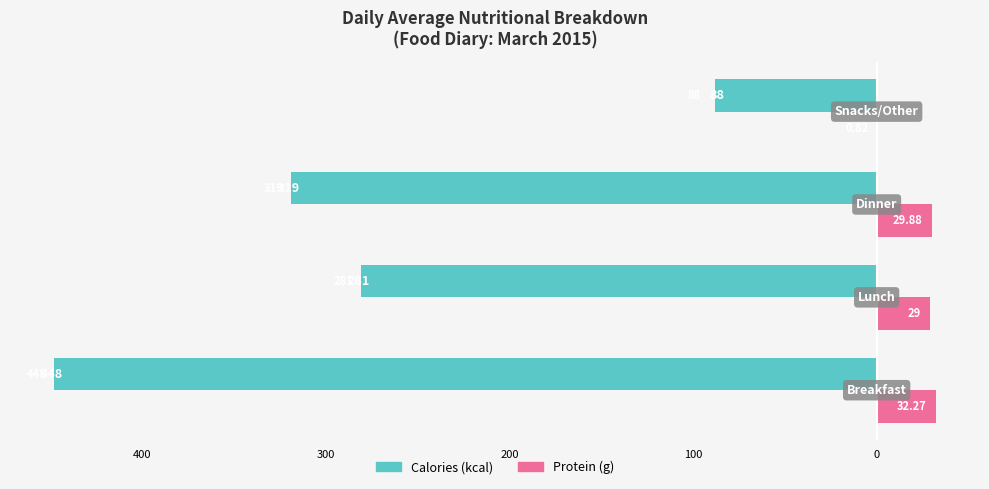

What are all the series names shown in the legend?

Calories (kcal), Protein (g)